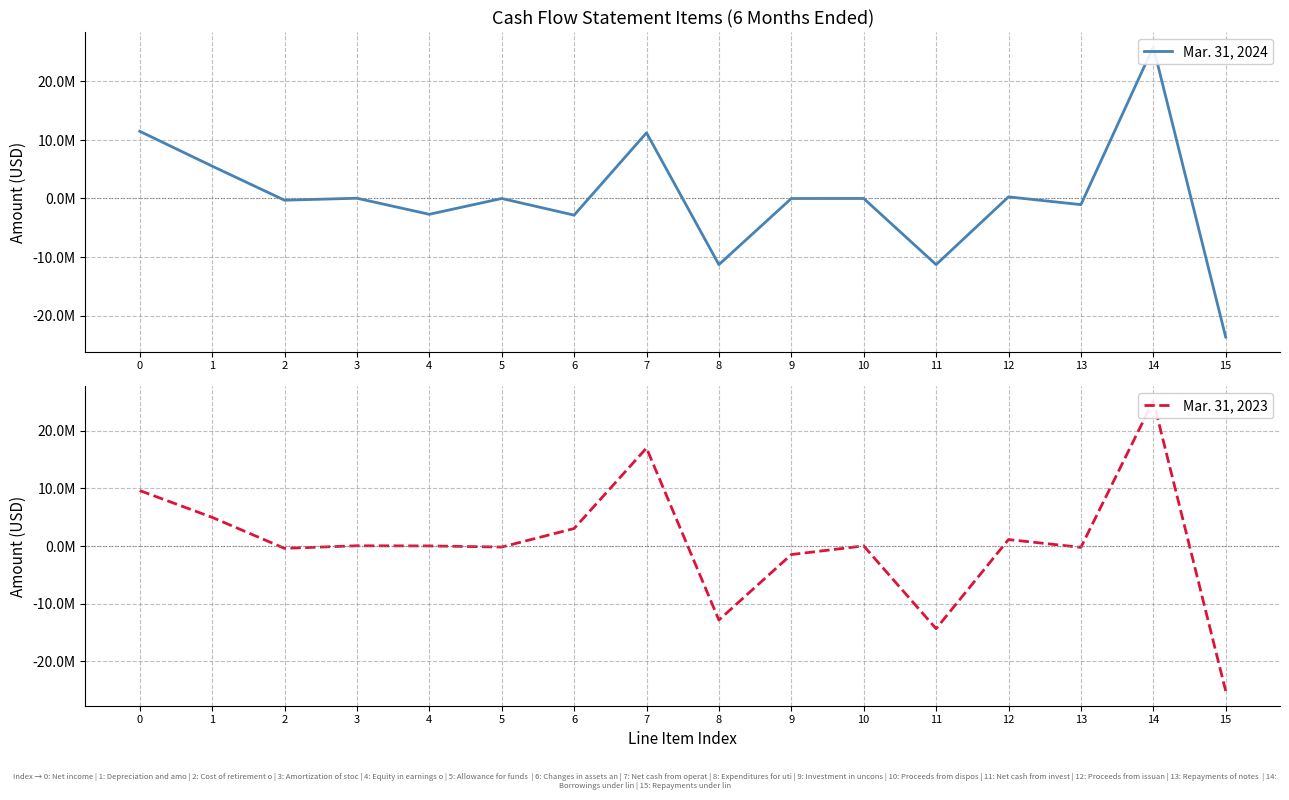

What is the value of the Mar. 31, 2023 point at the 1st from the left?

9598291